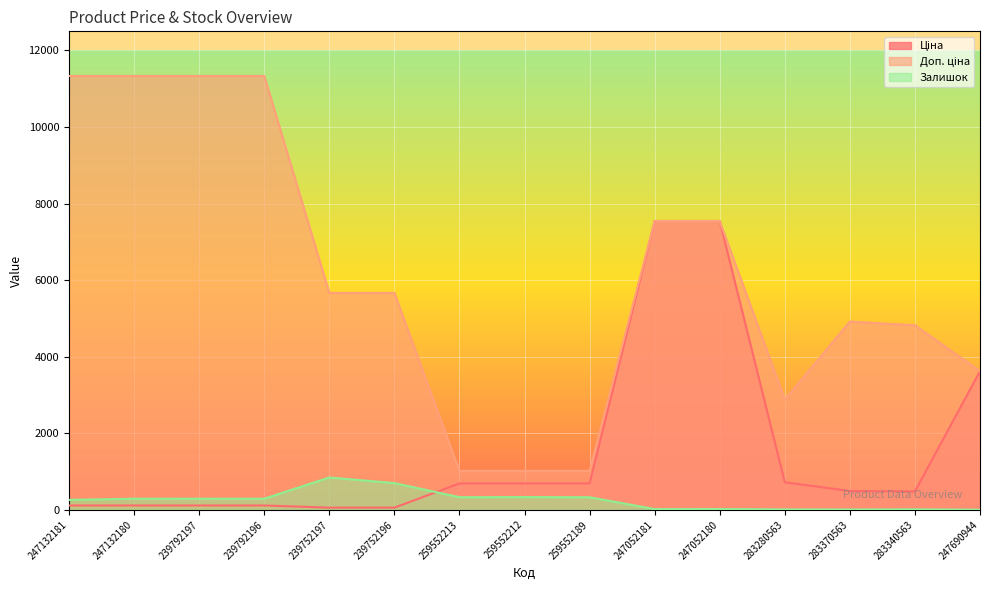

Which series has the widest spread of values?

Доп. ціна